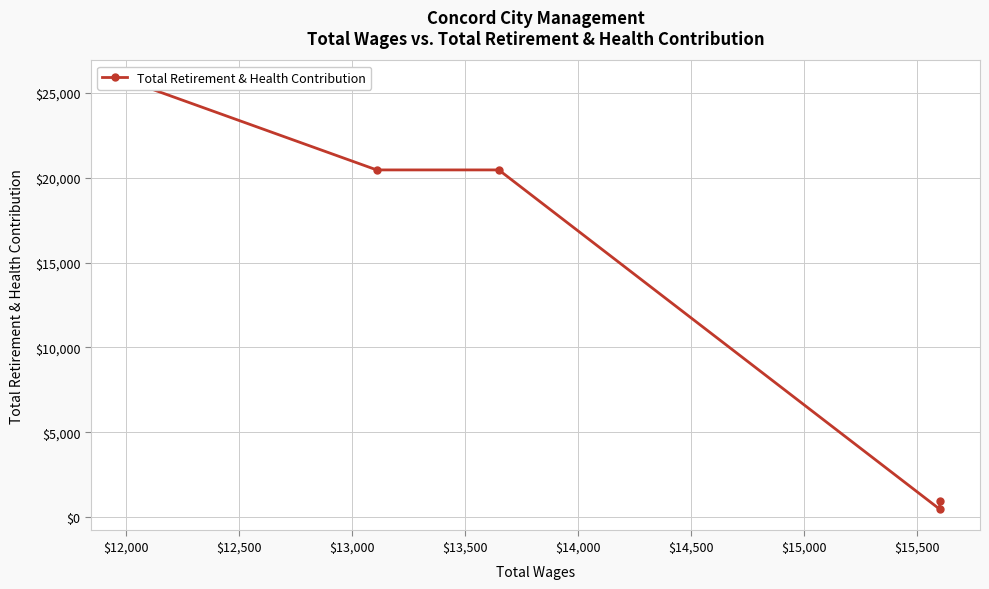

Count the number of categories in the chart.

5